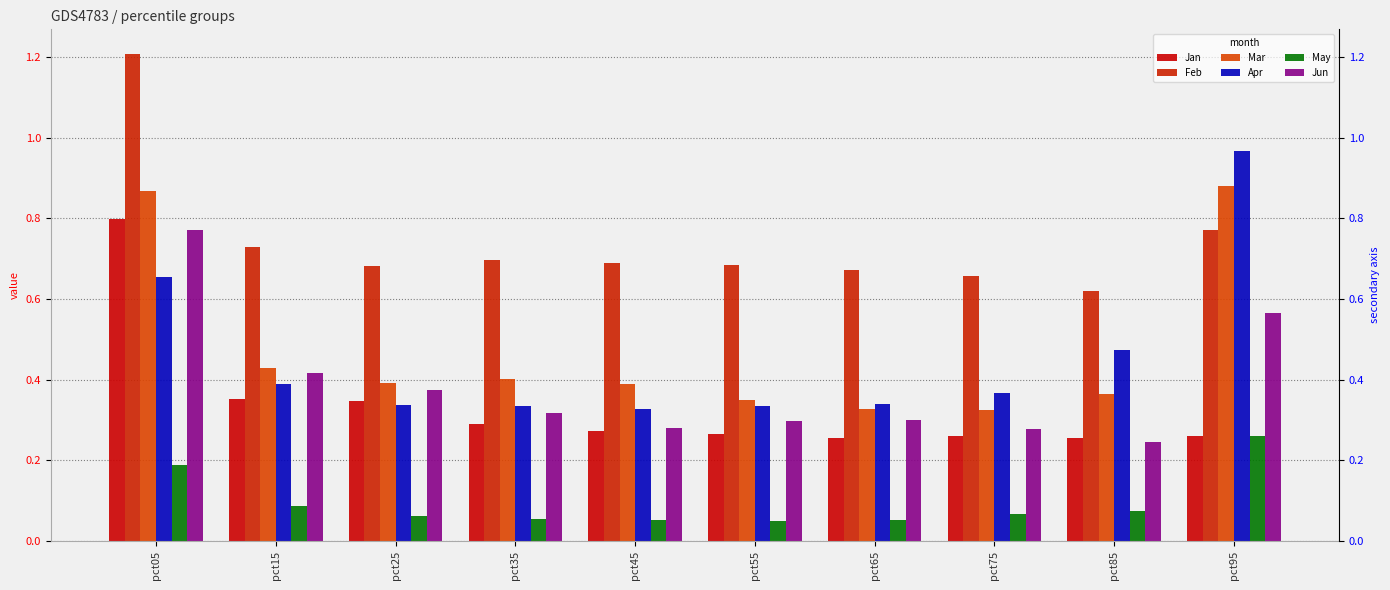

Where is Jan nearest to the value 0?

pct65